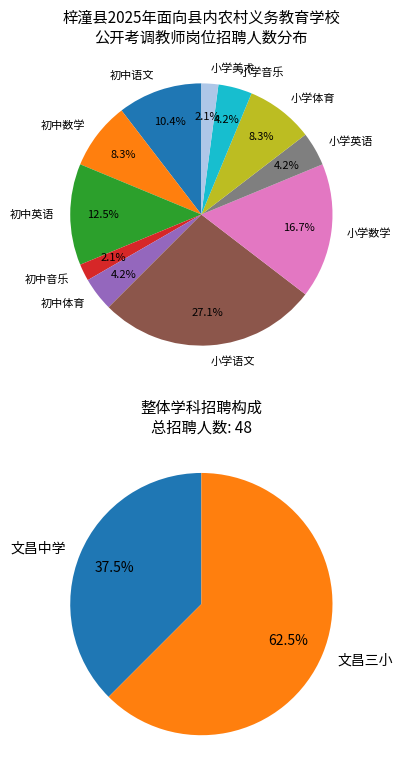

What is the change in value from 初中语文 to 初中音乐?

-4